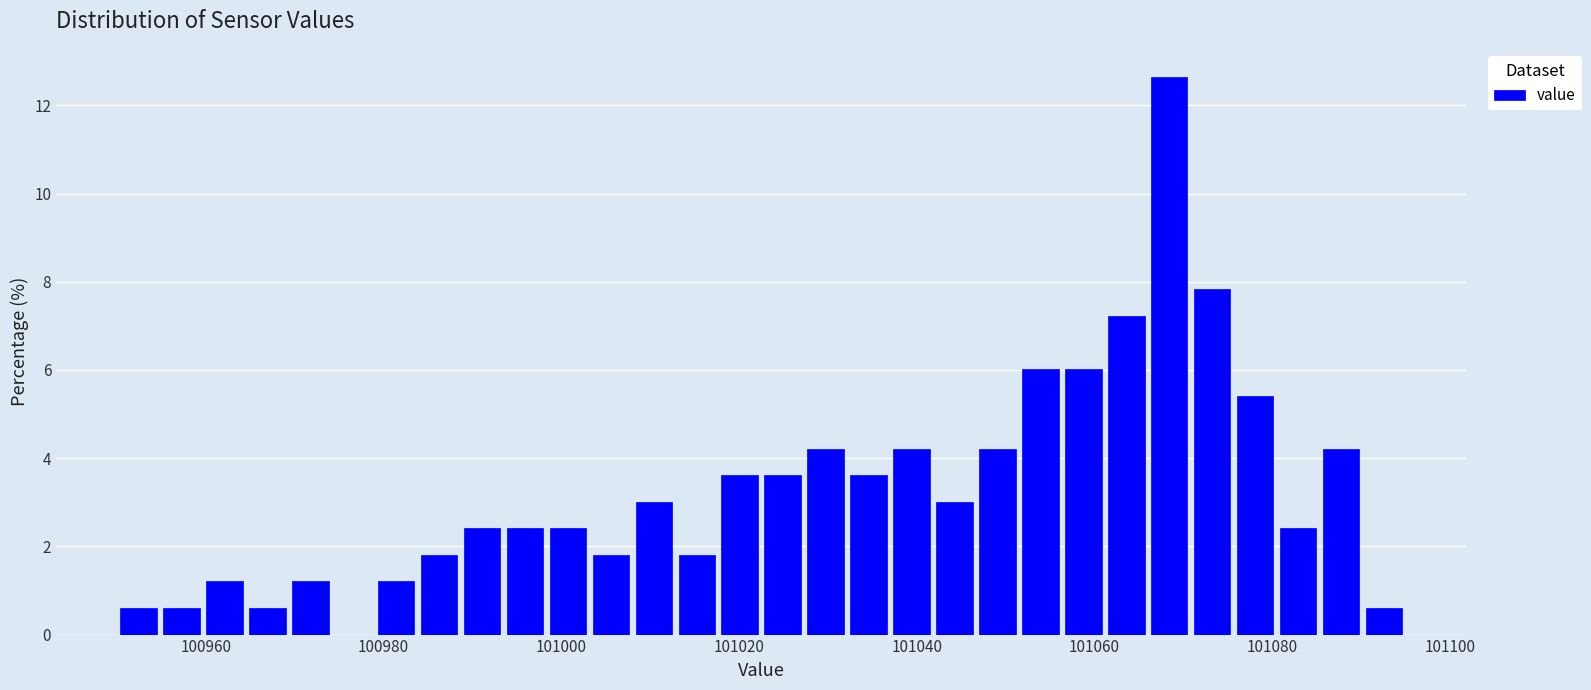

Read against the x-axis, roughly where is the centre of the tallest bar?

101068